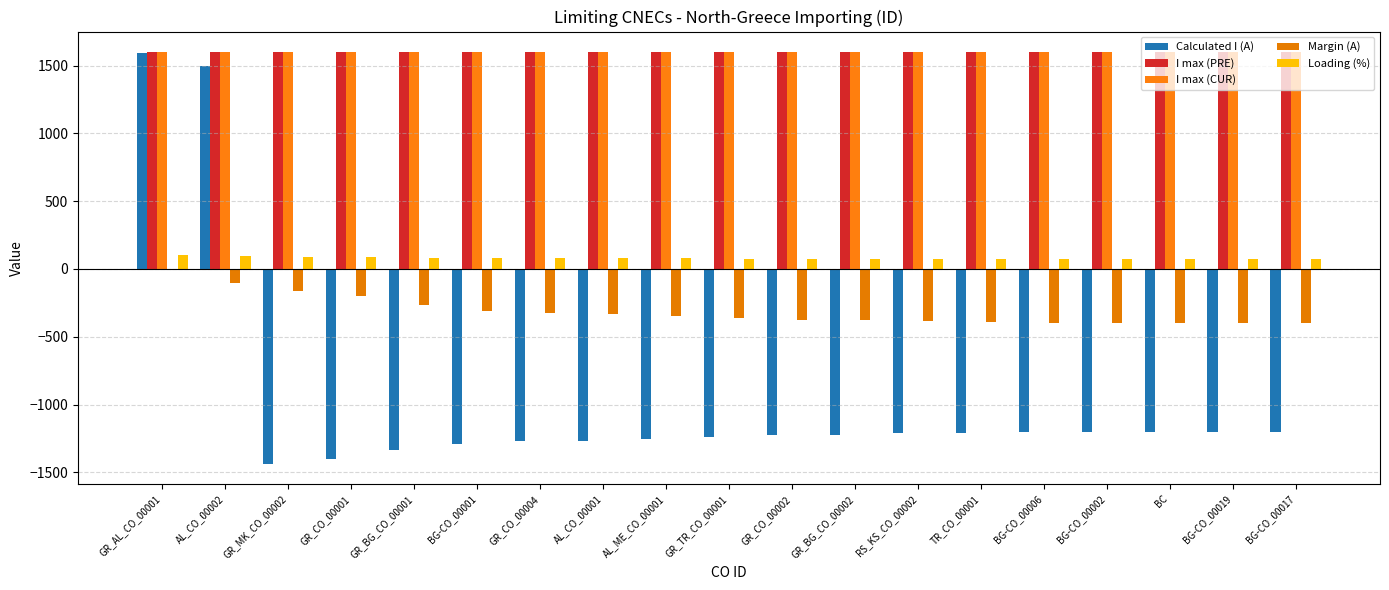

Reading left to right, list all the values displayed in this chart.

Calculated I (A): GR_AL_CO_00001=1597	AL_CO_00002=1496	GR_MK_CO_00002=-1435	GR_CO_00001=-1399	GR_BG_CO_00001=-1338	BG-CO_00001=-1289	GR_CO_00004=-1272	AL_CO_00001=-1266	AL_ME_CO_00001=-1254	GR_TR_CO_00001=-1237	GR_CO_00002=-1225	GR_BG_CO_00002=-1224	RS_KS_CO_00002=-1213	TR_CO_00001=-1210	BG-CO_00006=-1203	BG-CO_00002=-1202	BC=-1202	BG-CO_00019=-1200	BG-CO_00017=-1200
I max (PRE): GR_AL_CO_00001=1600	AL_CO_00002=1600	GR_MK_CO_00002=1600	GR_CO_00001=1600	GR_BG_CO_00001=1600	BG-CO_00001=1600	GR_CO_00004=1600	AL_CO_00001=1600	AL_ME_CO_00001=1600	GR_TR_CO_00001=1600	GR_CO_00002=1600	GR_BG_CO_00002=1600	RS_KS_CO_00002=1600	TR_CO_00001=1600	BG-CO_00006=1600	BG-CO_00002=1600	BC=1600	BG-CO_00019=1600	BG-CO_00017=1600
I max (CUR): GR_AL_CO_00001=1600	AL_CO_00002=1600	GR_MK_CO_00002=1600	GR_CO_00001=1600	GR_BG_CO_00001=1600	BG-CO_00001=1600	GR_CO_00004=1600	AL_CO_00001=1600	AL_ME_CO_00001=1600	GR_TR_CO_00001=1600	GR_CO_00002=1600	GR_BG_CO_00002=1600	RS_KS_CO_00002=1600	TR_CO_00001=1600	BG-CO_00006=1600	BG-CO_00002=1600	BC=1600	BG-CO_00019=1600	BG-CO_00017=1600
Margin (A): GR_AL_CO_00001=-3	AL_CO_00002=-104	GR_MK_CO_00002=-165	GR_CO_00001=-201	GR_BG_CO_00001=-262	BG-CO_00001=-311	GR_CO_00004=-328	AL_CO_00001=-334	AL_ME_CO_00001=-346	GR_TR_CO_00001=-363	GR_CO_00002=-375	GR_BG_CO_00002=-376	RS_KS_CO_00002=-387	TR_CO_00001=-390	BG-CO_00006=-397	BG-CO_00002=-398	BC=-398	BG-CO_00019=-400	BG-CO_00017=-400
Loading (%): GR_AL_CO_00001=100	AL_CO_00002=94	GR_MK_CO_00002=90	GR_CO_00001=87	GR_BG_CO_00001=84	BG-CO_00001=81	GR_CO_00004=80	AL_CO_00001=79	AL_ME_CO_00001=78	GR_TR_CO_00001=77	GR_CO_00002=77	GR_BG_CO_00002=76	RS_KS_CO_00002=76	TR_CO_00001=76	BG-CO_00006=75	BG-CO_00002=75	BC=75	BG-CO_00019=75	BG-CO_00017=75